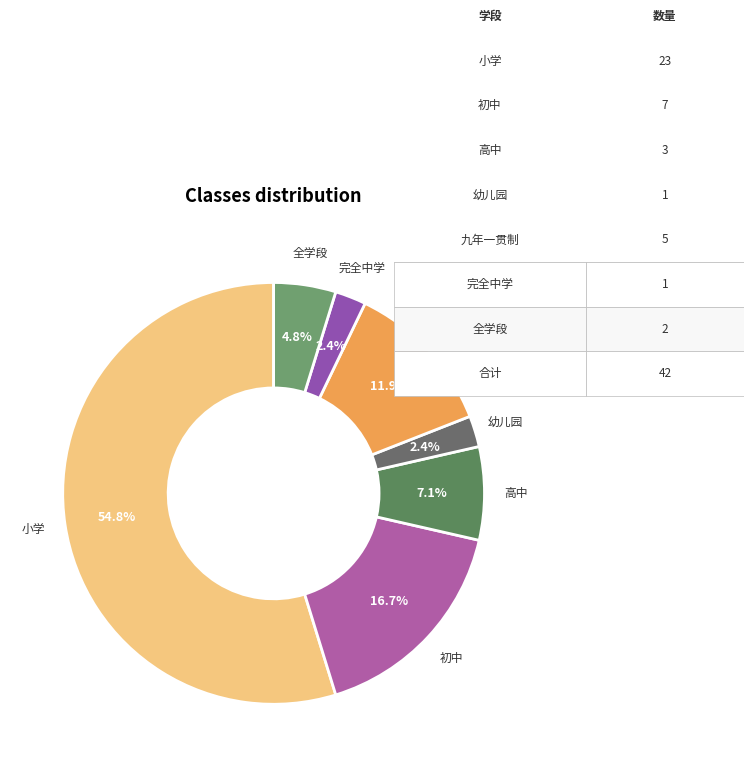

How many segments does this pie chart have?

7